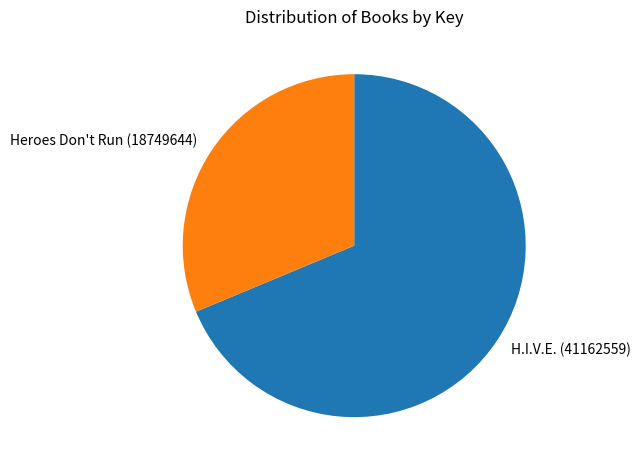

What is the majority slice?

H.I.V.E. (41162559)